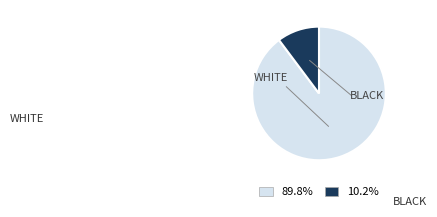

Is there any slice that represents more than half of the pie?

Yes